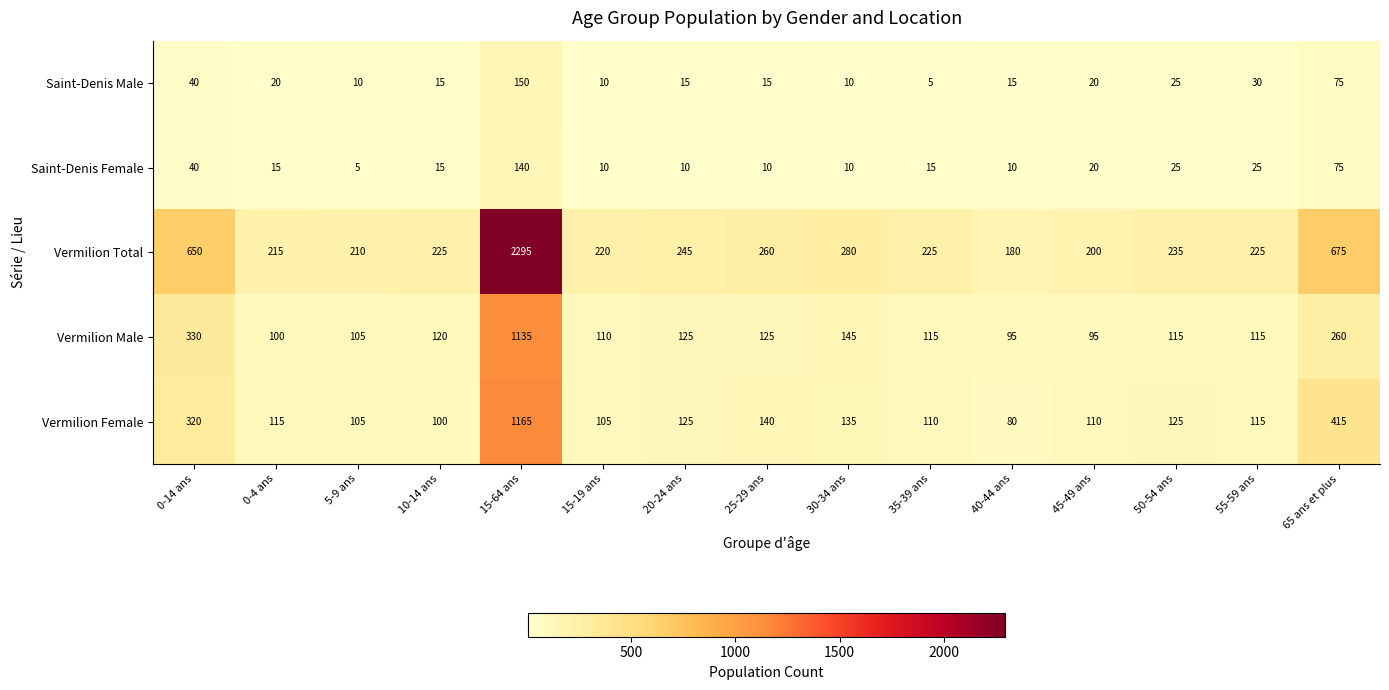

True or false: Vermilion Total has a value of 80 at 55-59 ans.

False